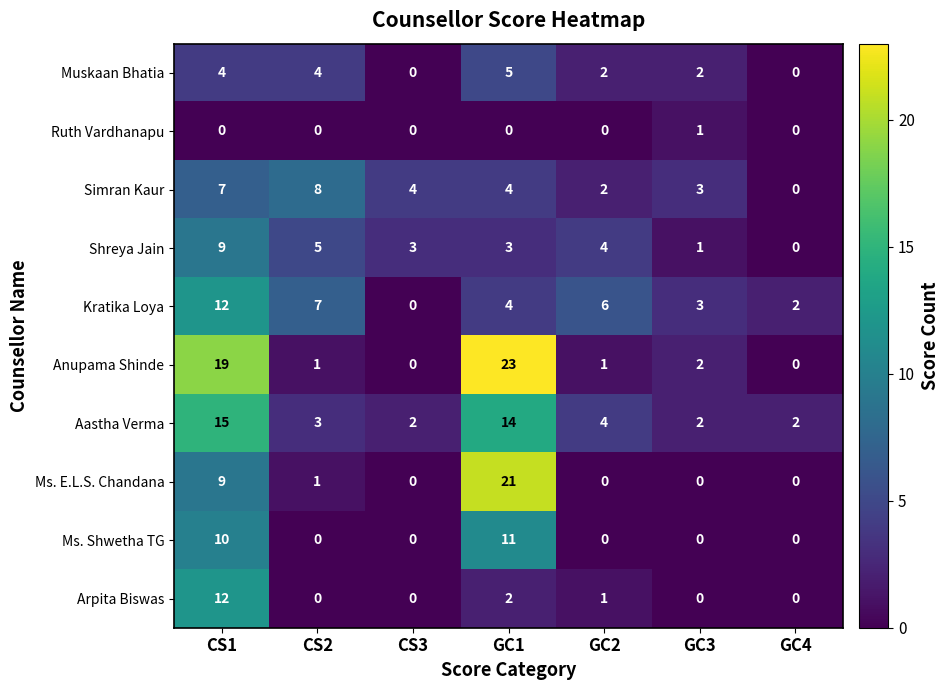

What is the difference between the second highest and second lowest values in the Anupama Shinde series?

19